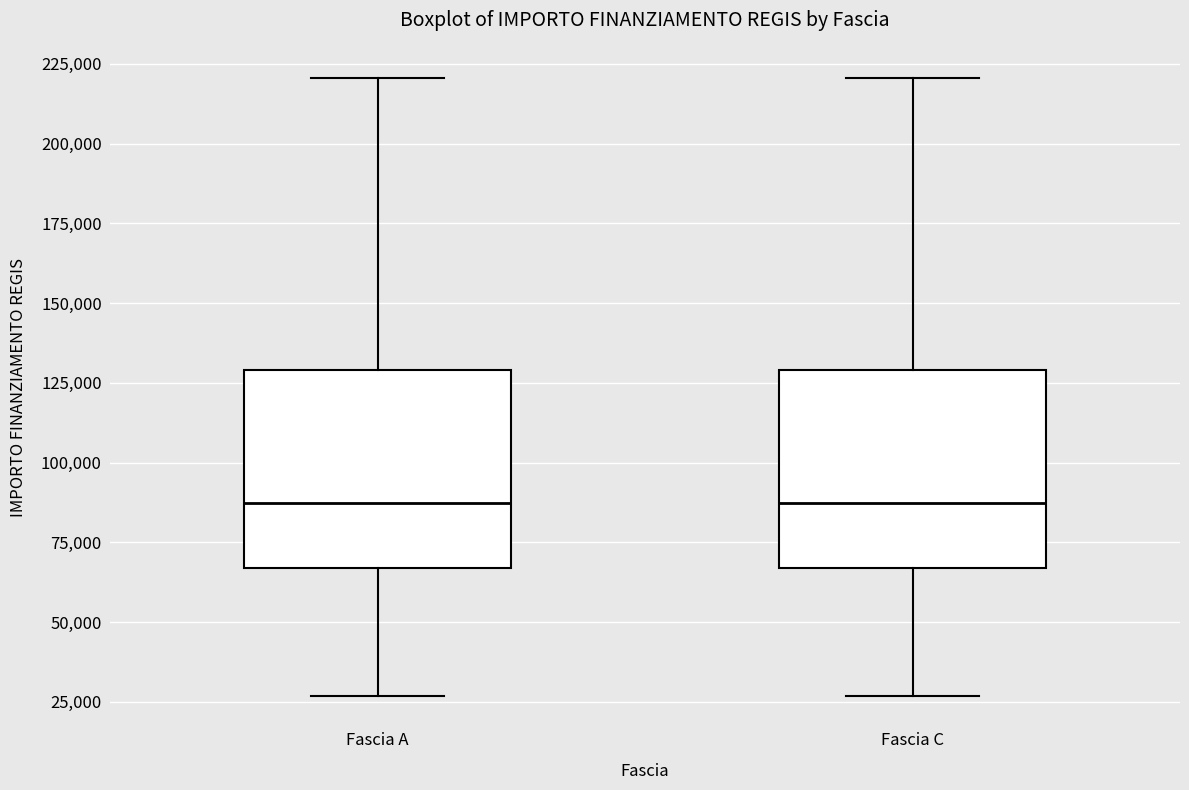

Where is the lower edge of the box for Fascia A on the y-axis? The values are not printed on the chart, so give them approximately, as read against the axis.

65000